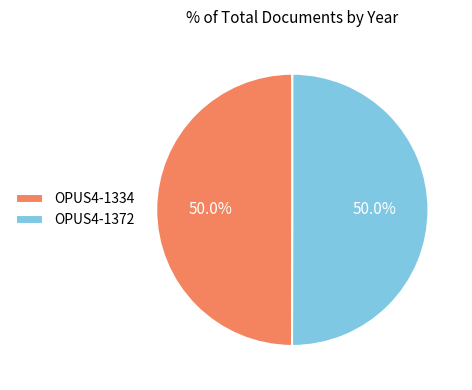

To the nearest percent, what percentage of the pie is OPUS4-1334?

50%